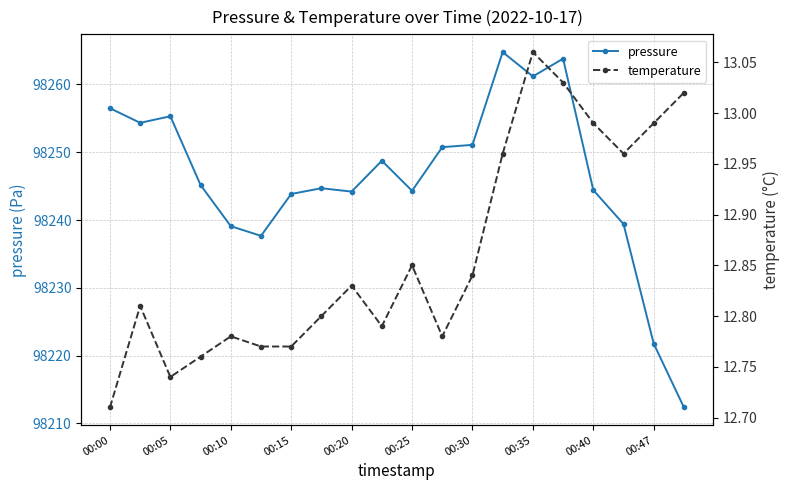

Is it true that pressure equals 98243.8 at 00:15?

True